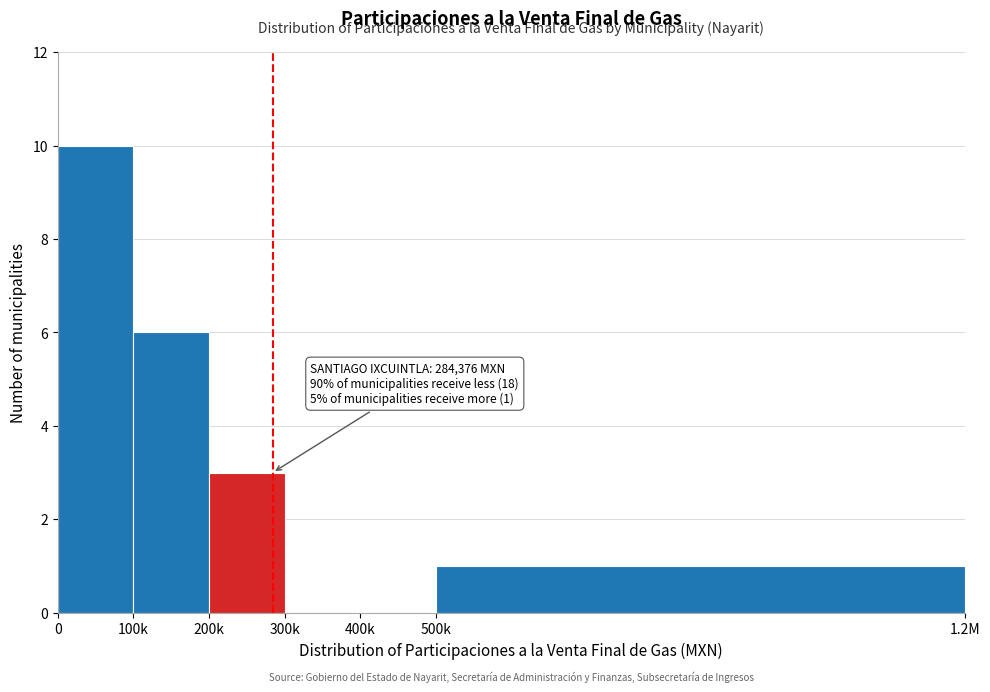

Reading left to right, list all the values displayed in this chart.

0=10	100k=6	200k=3	300k=0	400k=0	500k=1